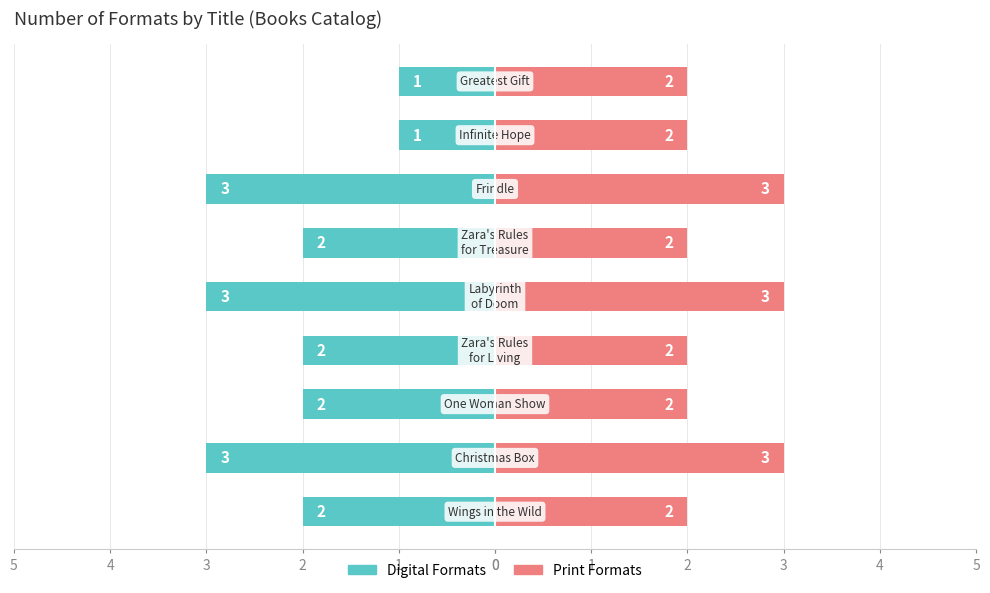

At how many categories does at least one series exceed 0?

9